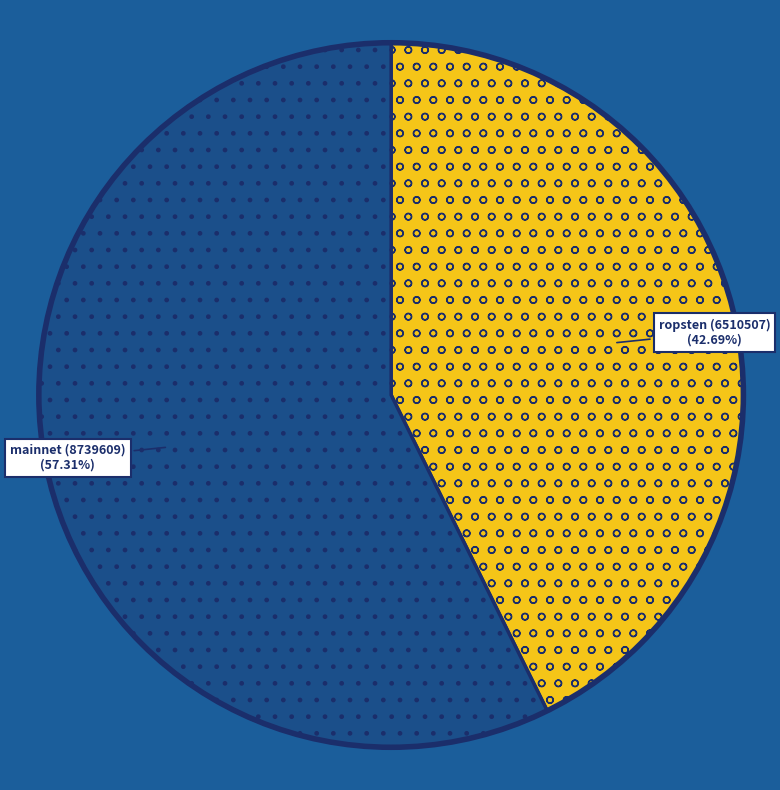

Which slice is the largest?

mainnet (8739609)